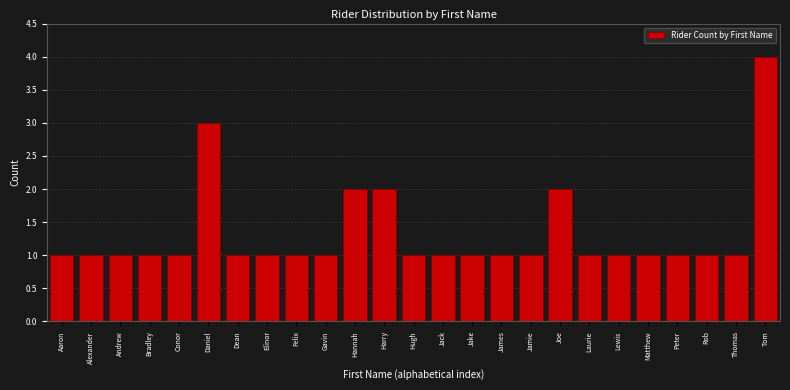

Reading left to right, transcribe all the data shown in this chart.

1	1	1	1	1	3	1	1	1	1	2	2	1	1	1	1	1	2	1	1	1	1	1	1	4